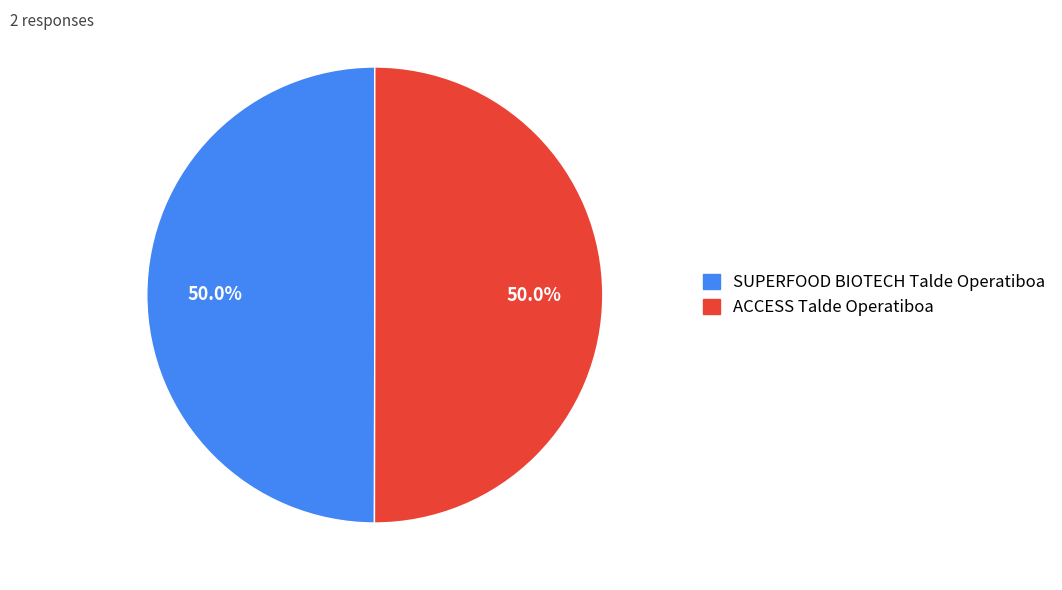

To the nearest percent, what is the average slice percentage?

50%